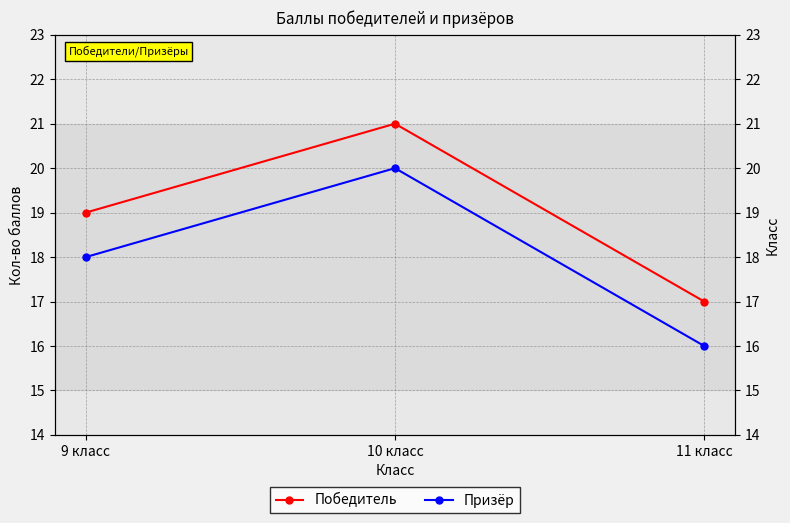

What is the difference between the maximum and minimum values in the Призёр series?

4